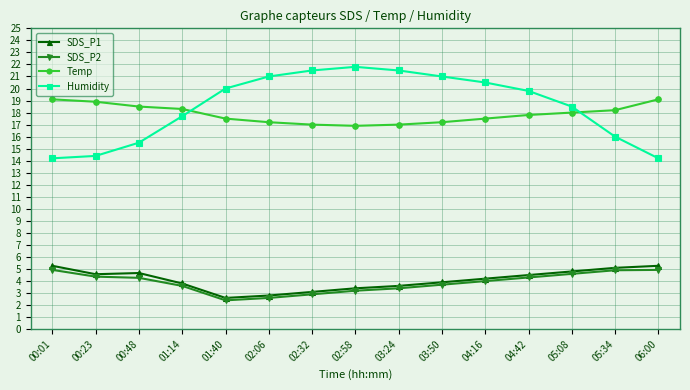

What value does the SDS_P2 series have at 01:14?

3.6